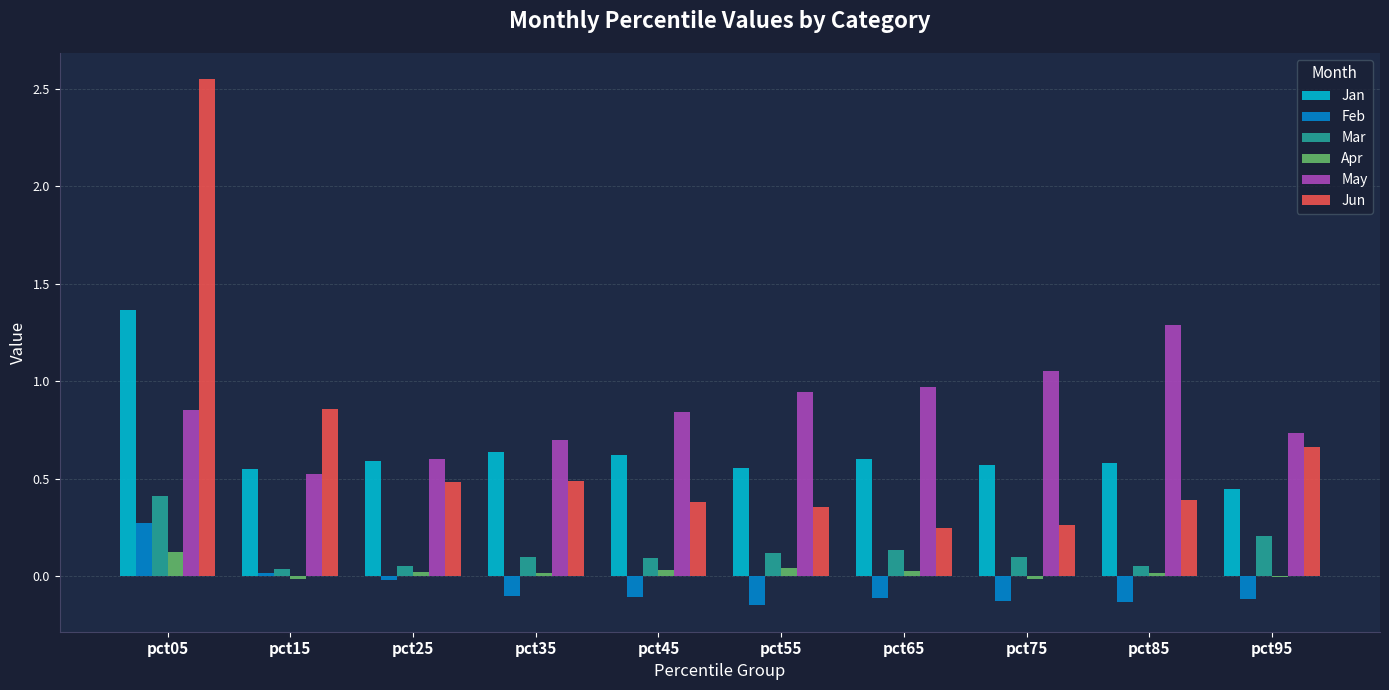

Which series changed the most between pct25 and pct45?

May